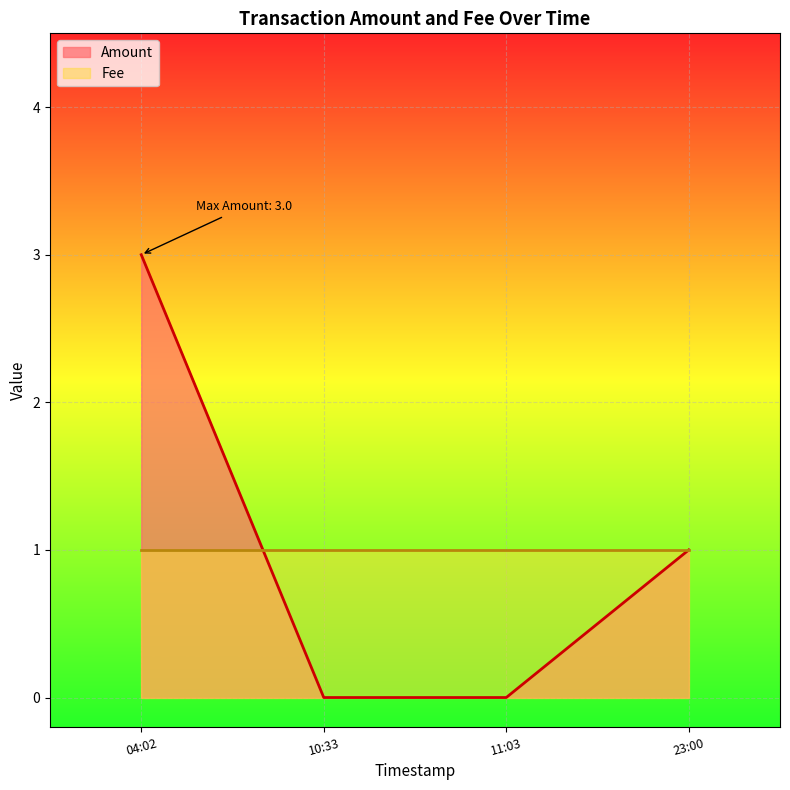

How many series are shown in this chart?

2